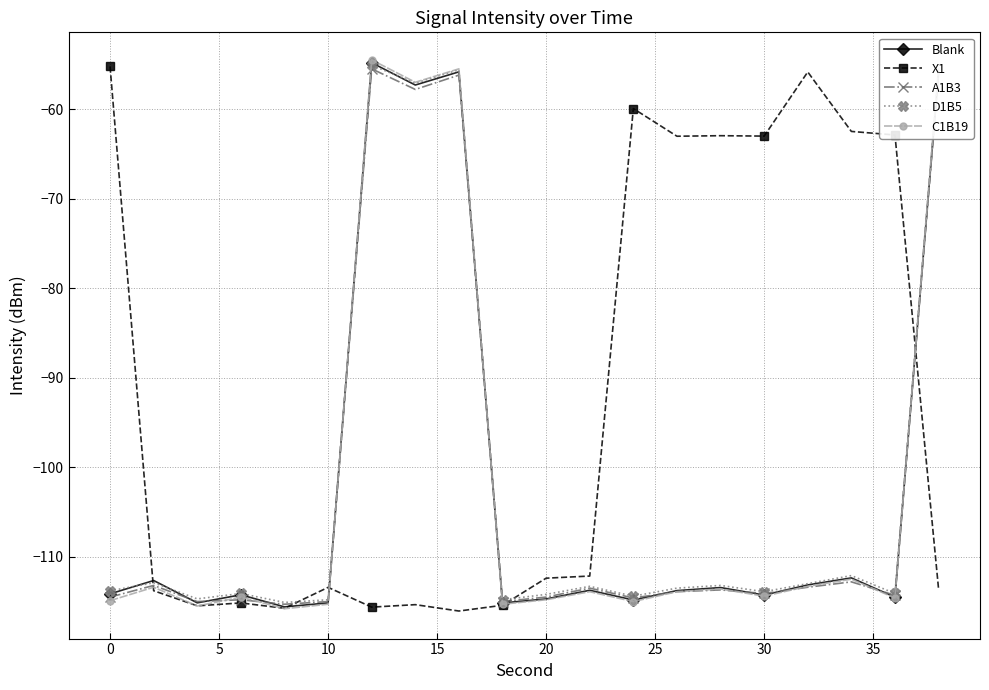

Which series has the largest total across all categories?

X1